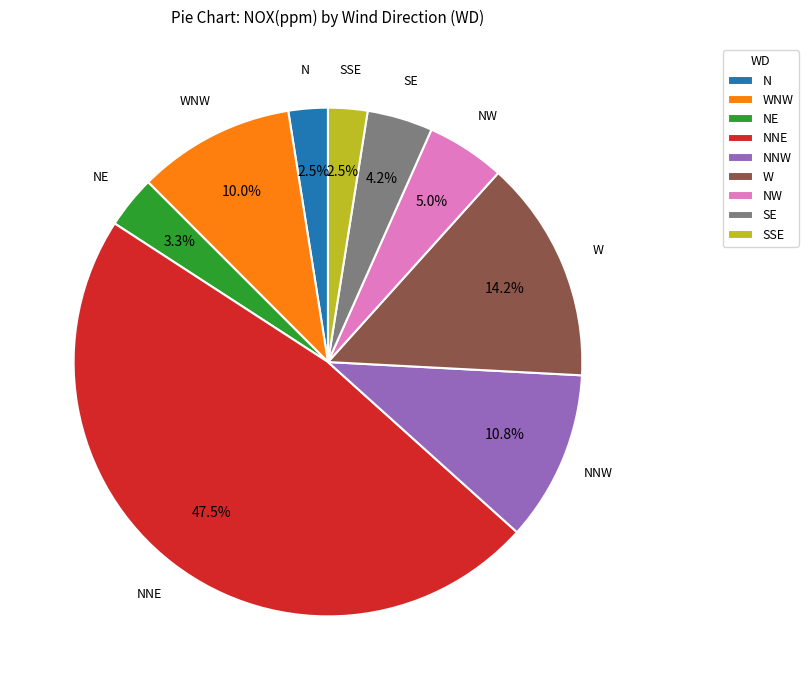

Is SE the majority of the pie?

No